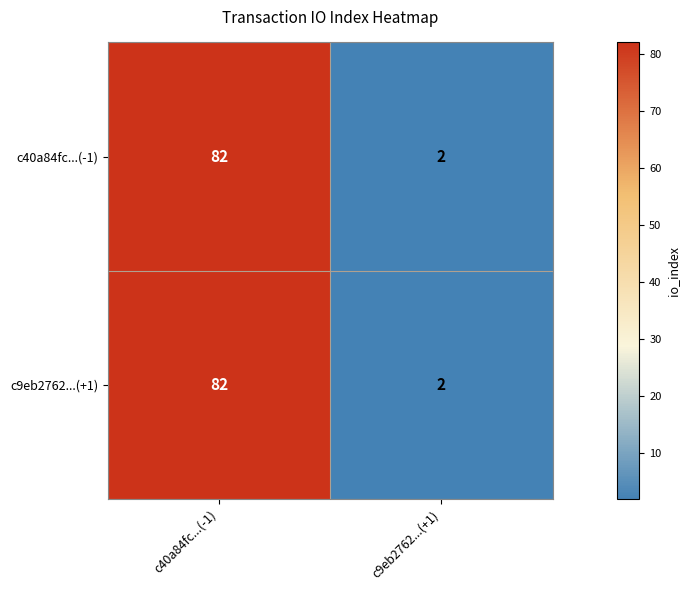

What is the total value across all series at c9eb2762...(+1)?

4